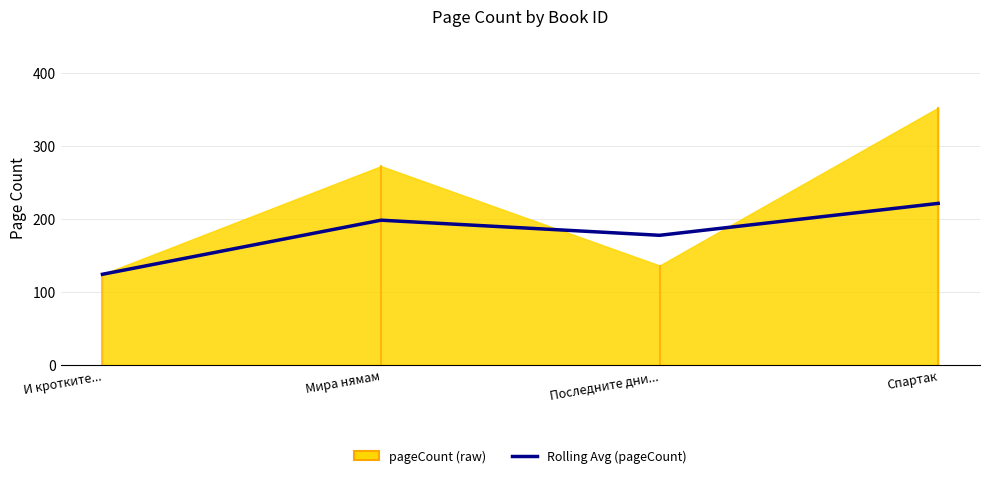

How many lines are shown in the chart?

1